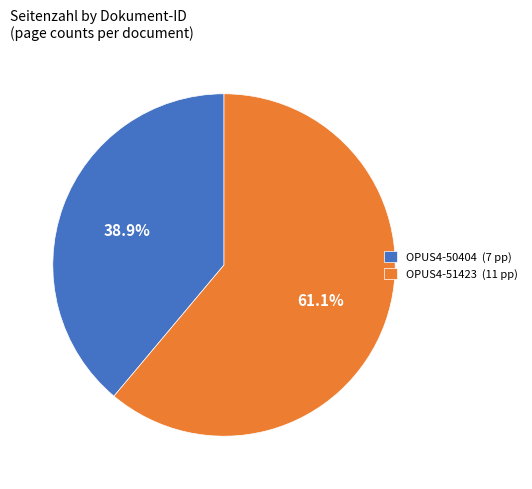

To the nearest percent, what portion does OPUS4-51423 represent?

61%